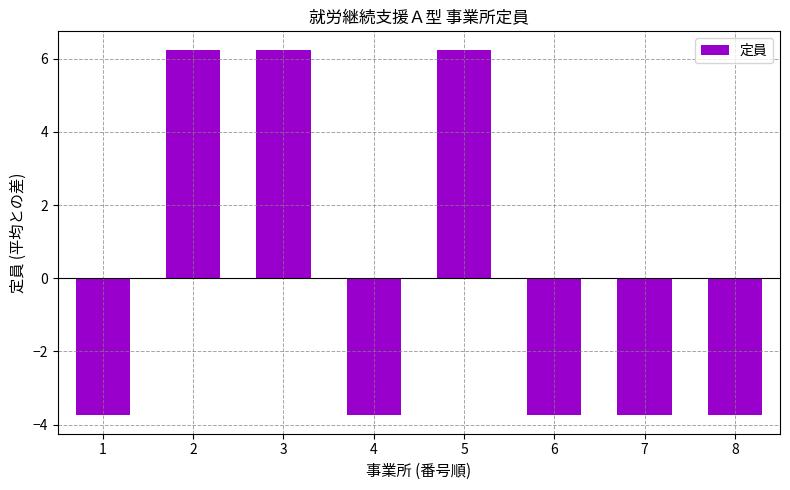

Is it true that the value at 6 is -1.9?

False